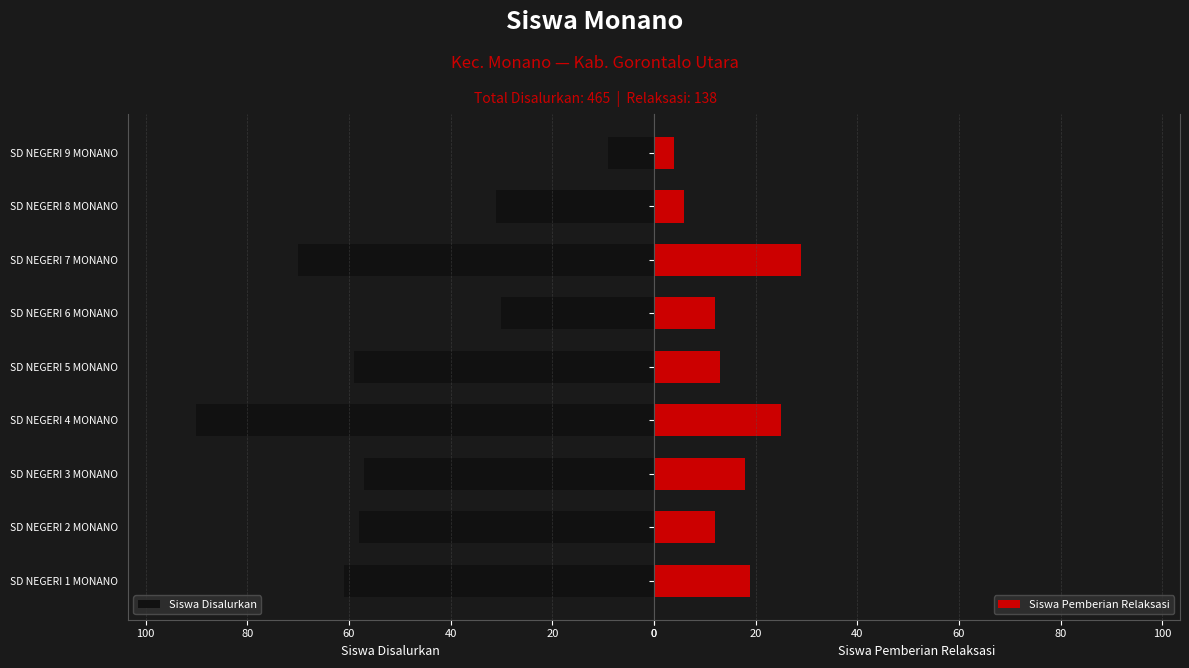

At which label does Siswa Disalurkan reach its peak?

SD NEGERI 4 MONANO